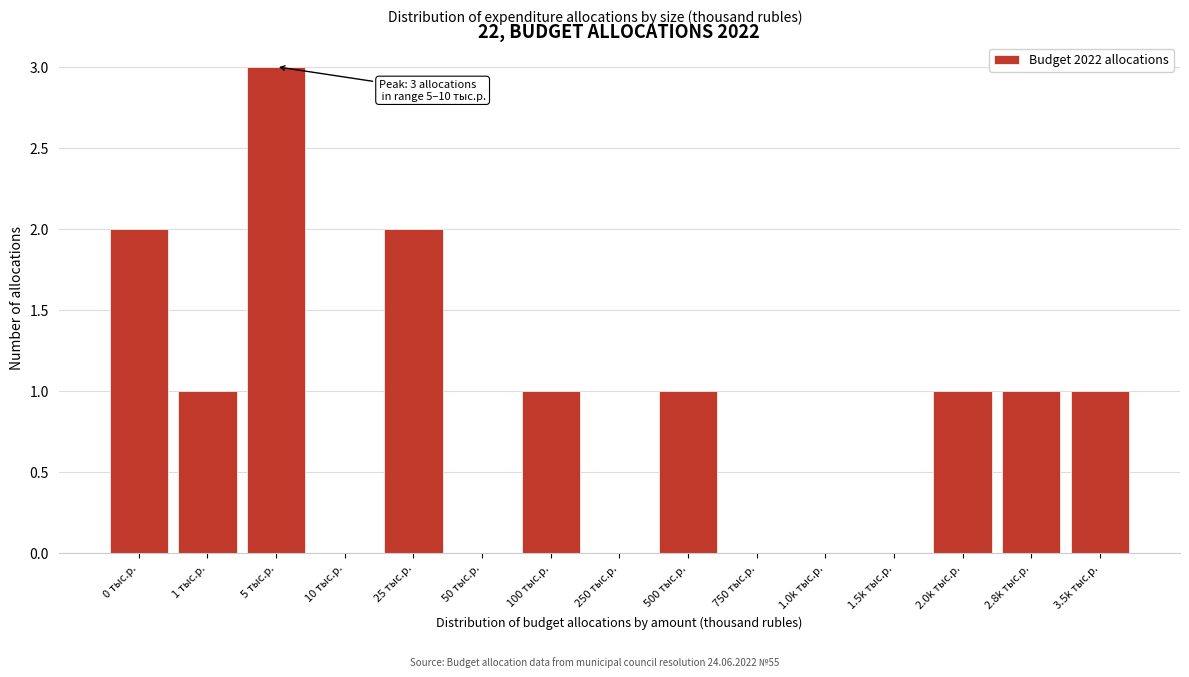

Reading left to right, transcribe all the data shown in this chart.

0 тыс.р.=2	1 тыс.р.=1	5 тыс.р.=3	10 тыс.р.=0	25 тыс.р.=2	50 тыс.р.=0	100 тыс.р.=1	250 тыс.р.=0	500 тыс.р.=1	750 тыс.р.=0	1.0k тыс.р.=0	1.5k тыс.р.=0	2.0k тыс.р.=1	2.8k тыс.р.=1	3.5k тыс.р.=1